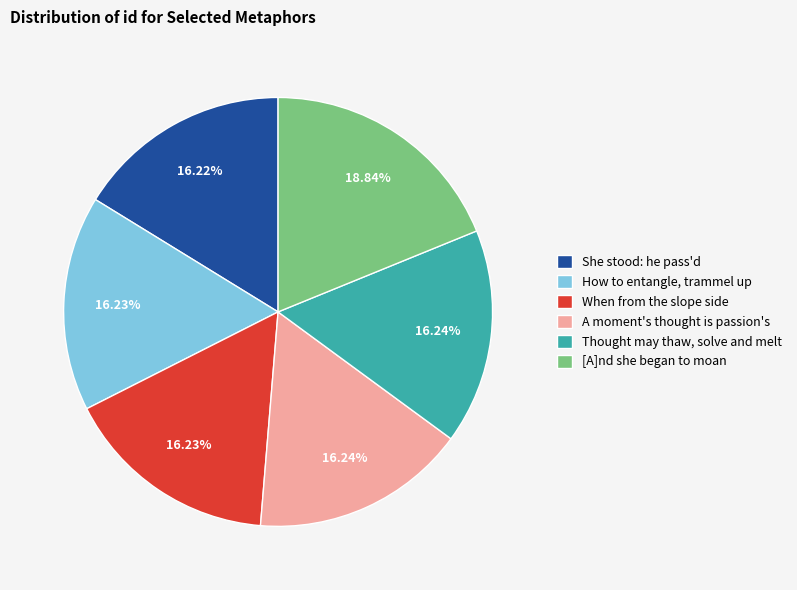

To the nearest percent, what is the combined percentage of She stood: he pass'd and [A]nd she began to moan?

35%